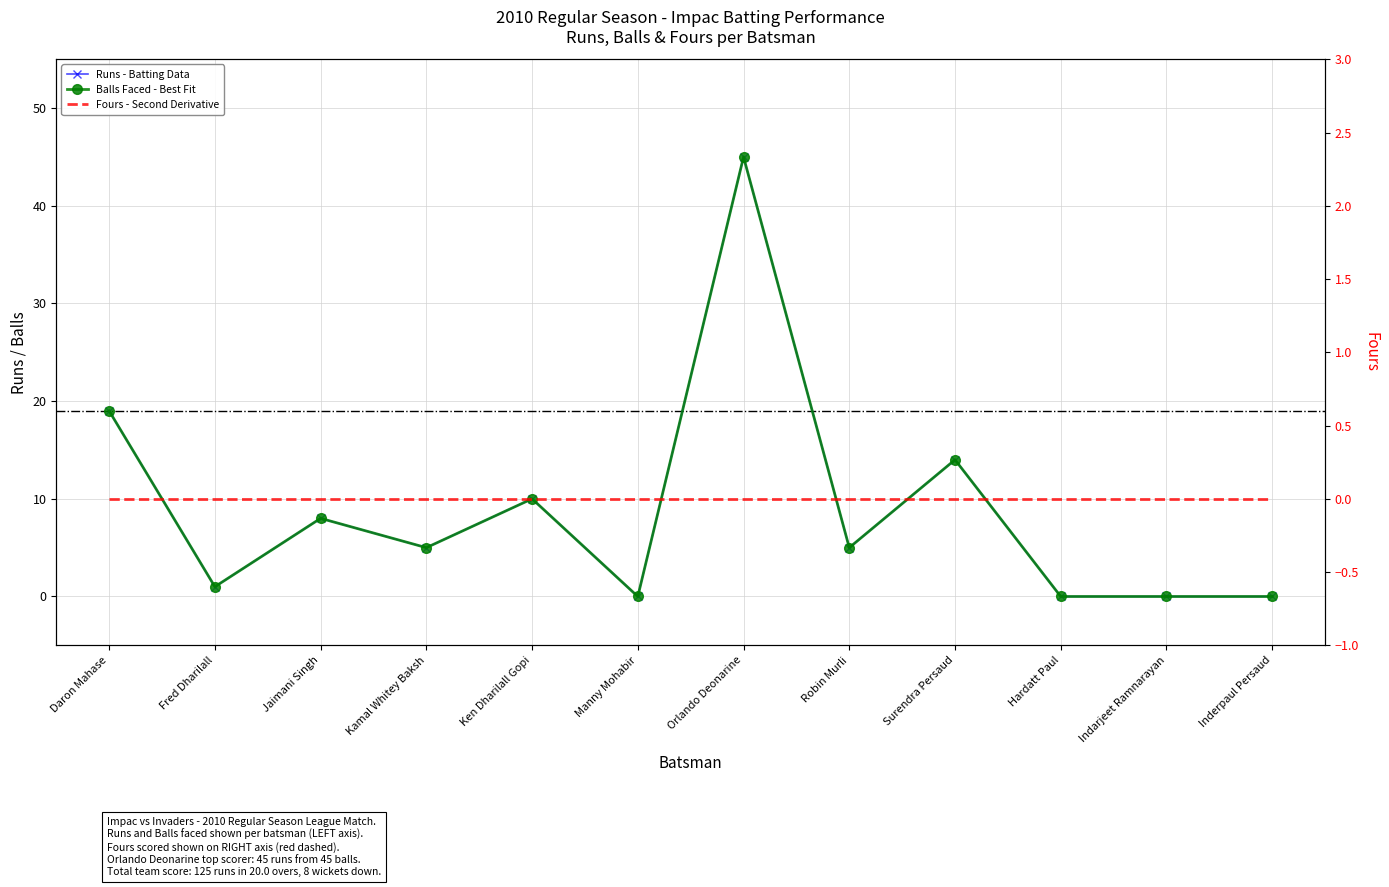

Reading left to right, what are all the values shown in this chart?

Runs: Daron Mahase=19	Fred Dharilall=1	Jaimani Singh=8	Kamal Whitey Baksh=5	Ken Dharilall Gopi=10	Manny Mohabir=0	Orlando Deonarine=45	Robin Murli=5	Surendra Persaud=14	Hardatt Paul=0	Indarjeet Ramnarayan=0	Inderpaul Persaud=0
Balls: Daron Mahase=19	Fred Dharilall=1	Jaimani Singh=8	Kamal Whitey Baksh=5	Ken Dharilall Gopi=10	Manny Mohabir=0	Orlando Deonarine=45	Robin Murli=5	Surendra Persaud=14	Hardatt Paul=0	Indarjeet Ramnarayan=0	Inderpaul Persaud=0